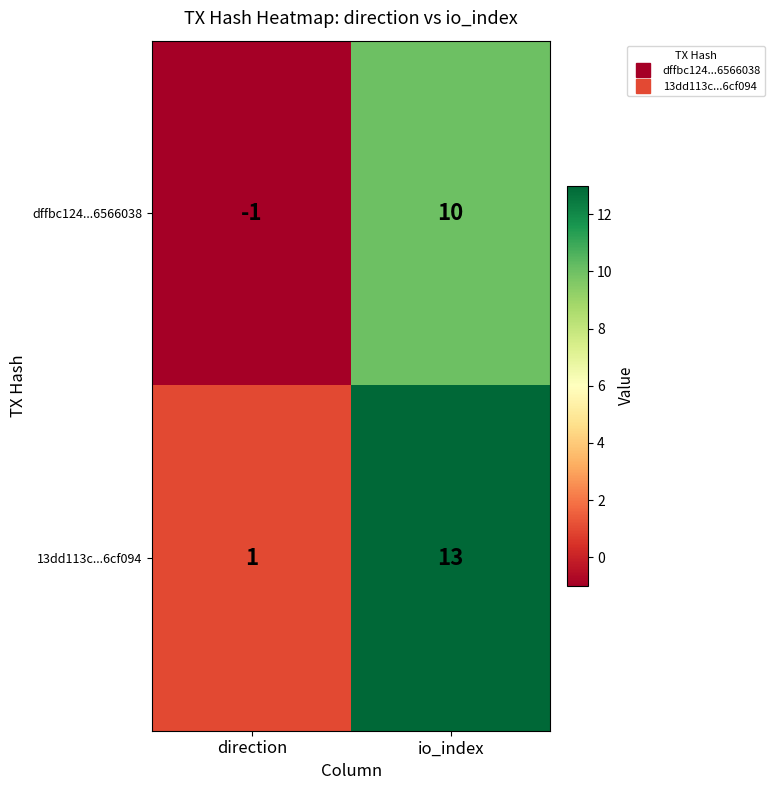

Rank the series by their average value, from highest to lowest.

13dd113c...6cf094, dffbc124...6566038